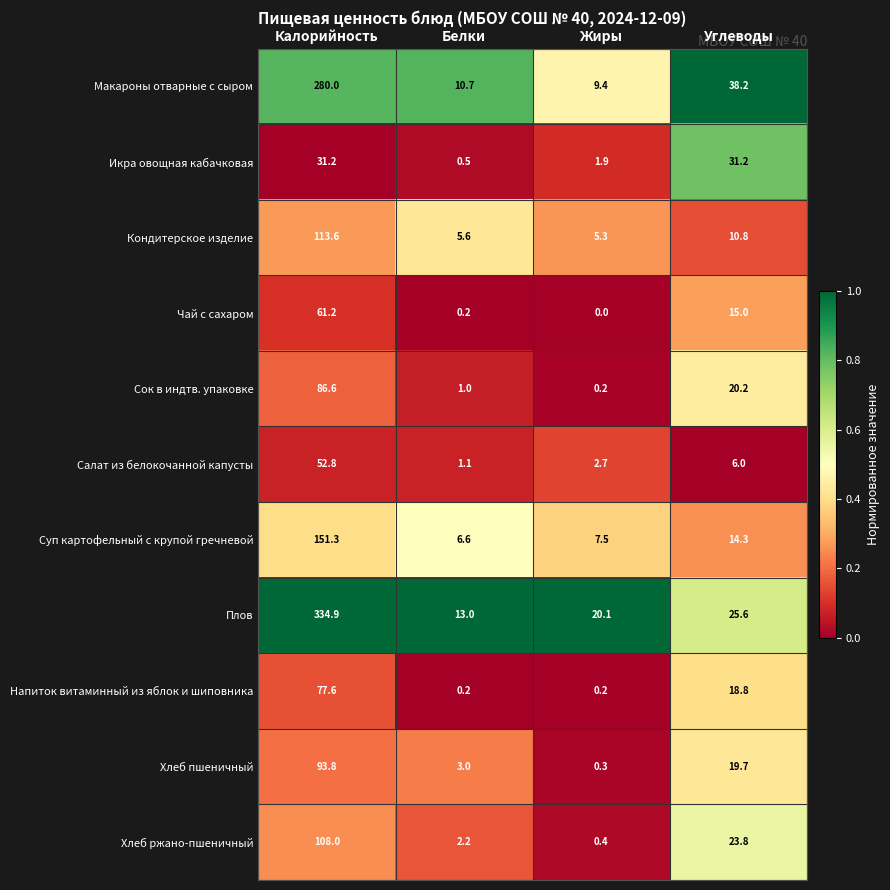

What is the difference between the highest and lowest values at Углеводы?

32.2